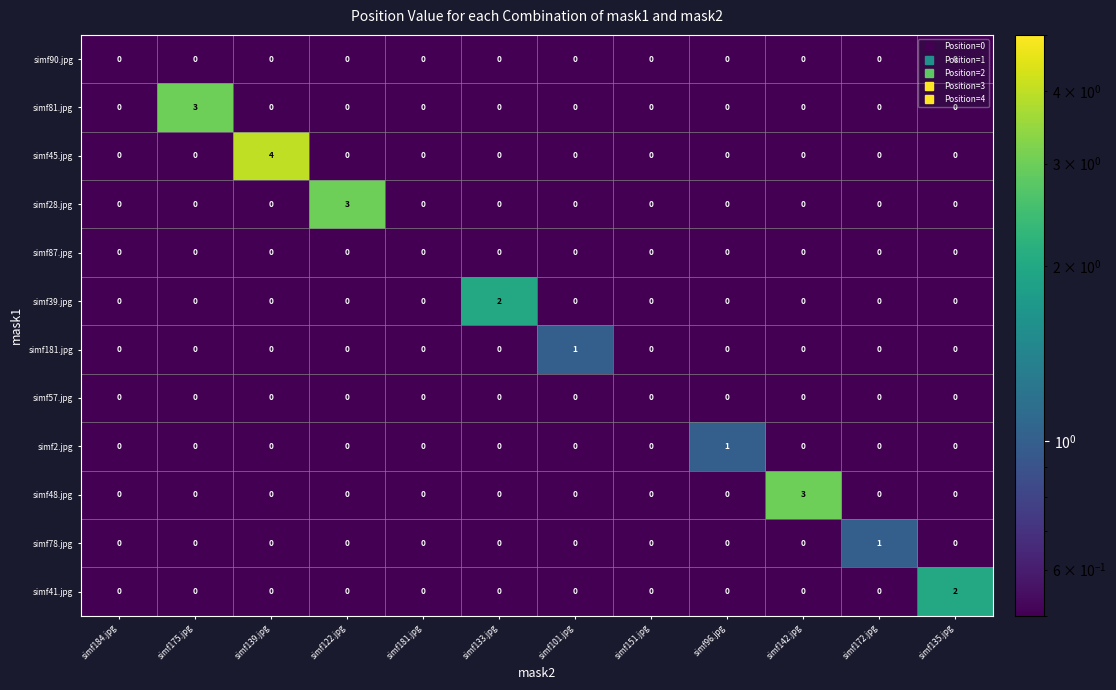

At which label does simf48.jpg reach its peak?

simf142.jpg